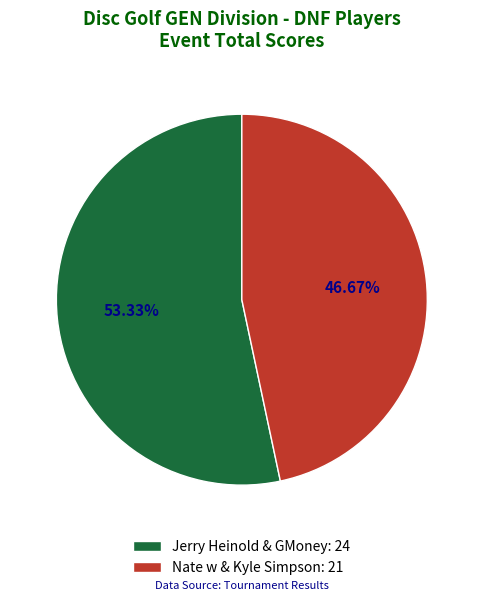

How much of the chart is everything except Nate w & Kyle Simpson?

53.3%